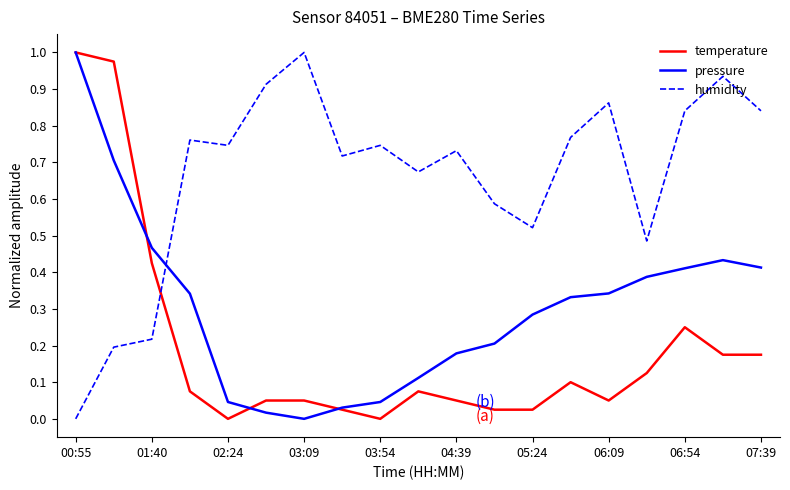

Which series has the largest total across all categories?

humidity